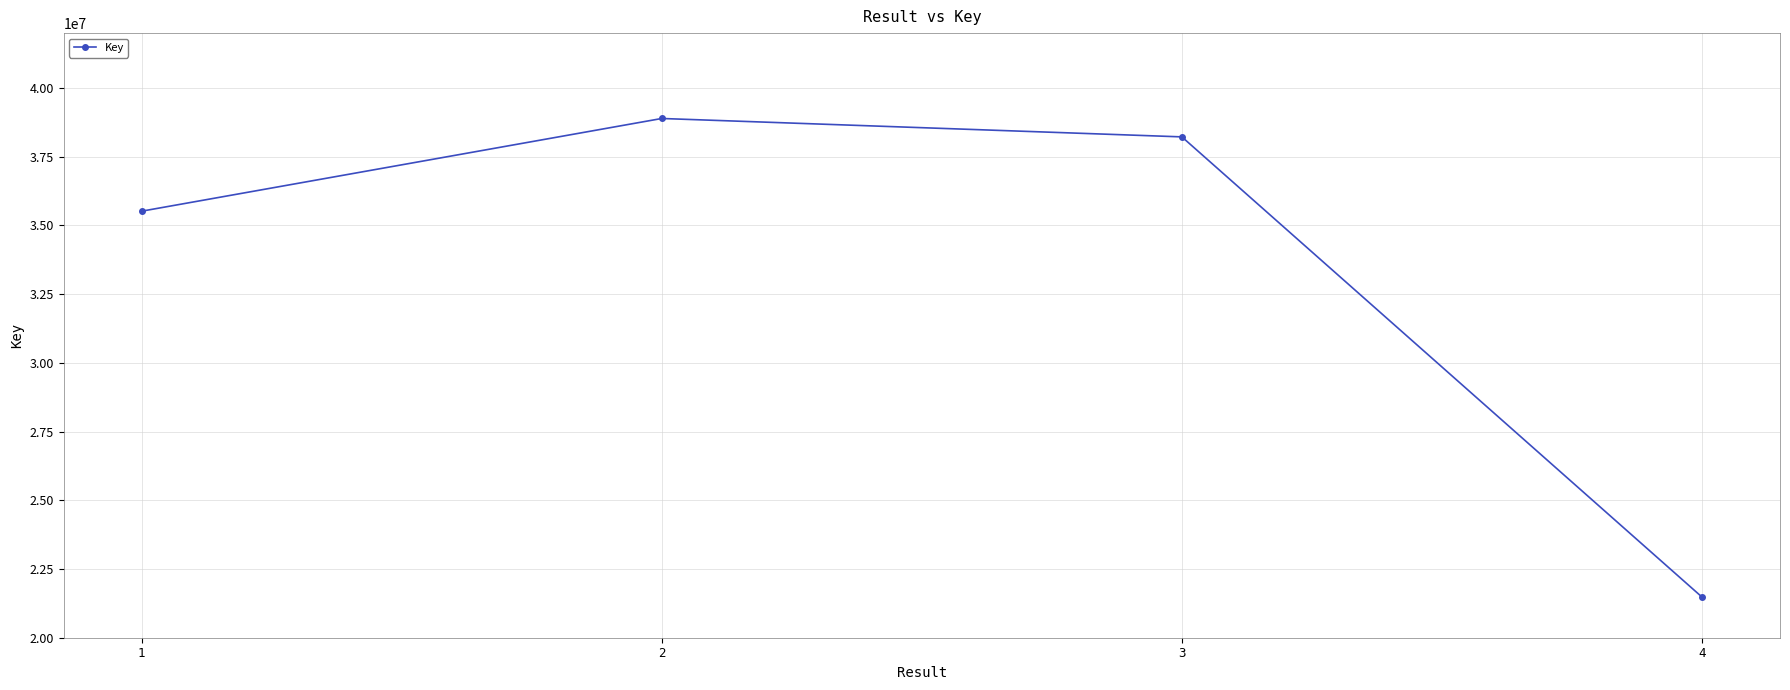

What is the average value?

33529599